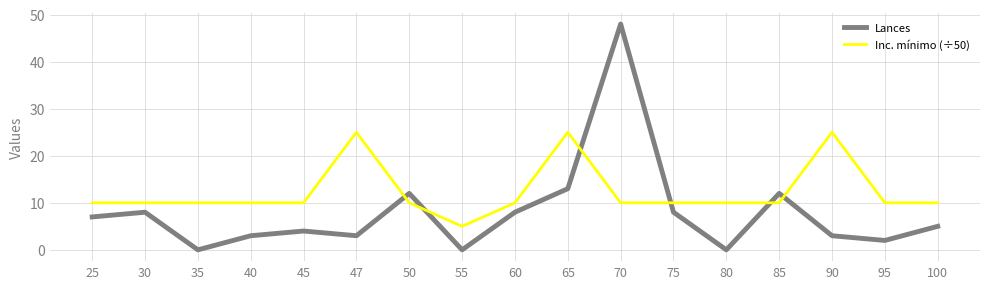

What value does the Lances series have at 47?

3